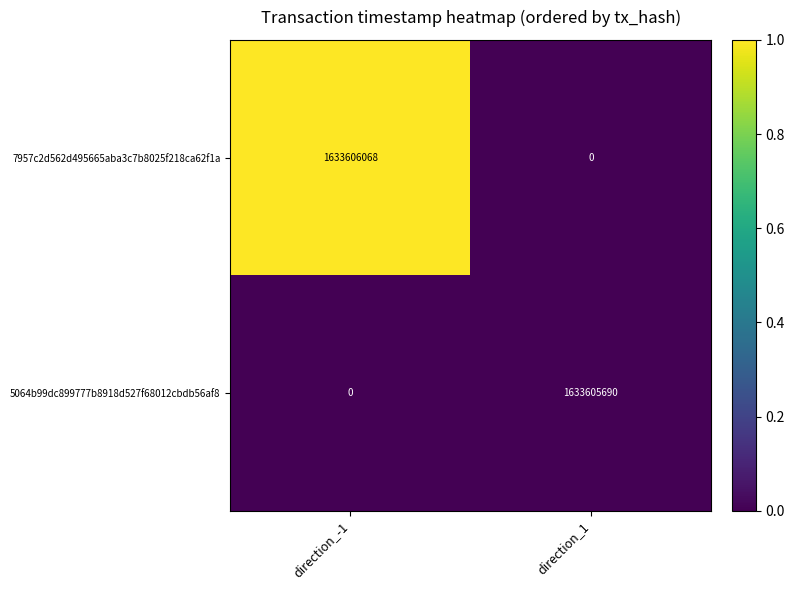

True or false: 5064b99dc899777b8918d527f68012cbdb56af8 has a value of 482351391 at direction_1.

False